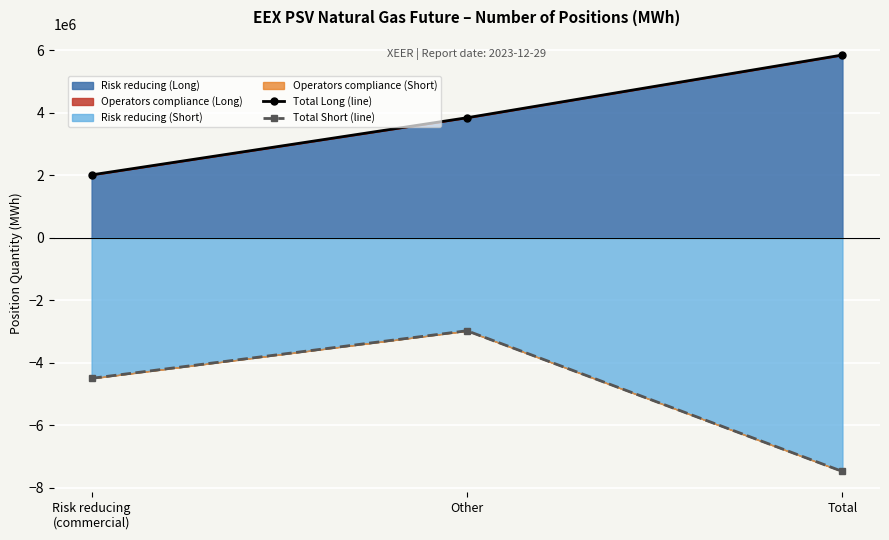

What value does the Total Long (line) series have at Other?

3837168.0